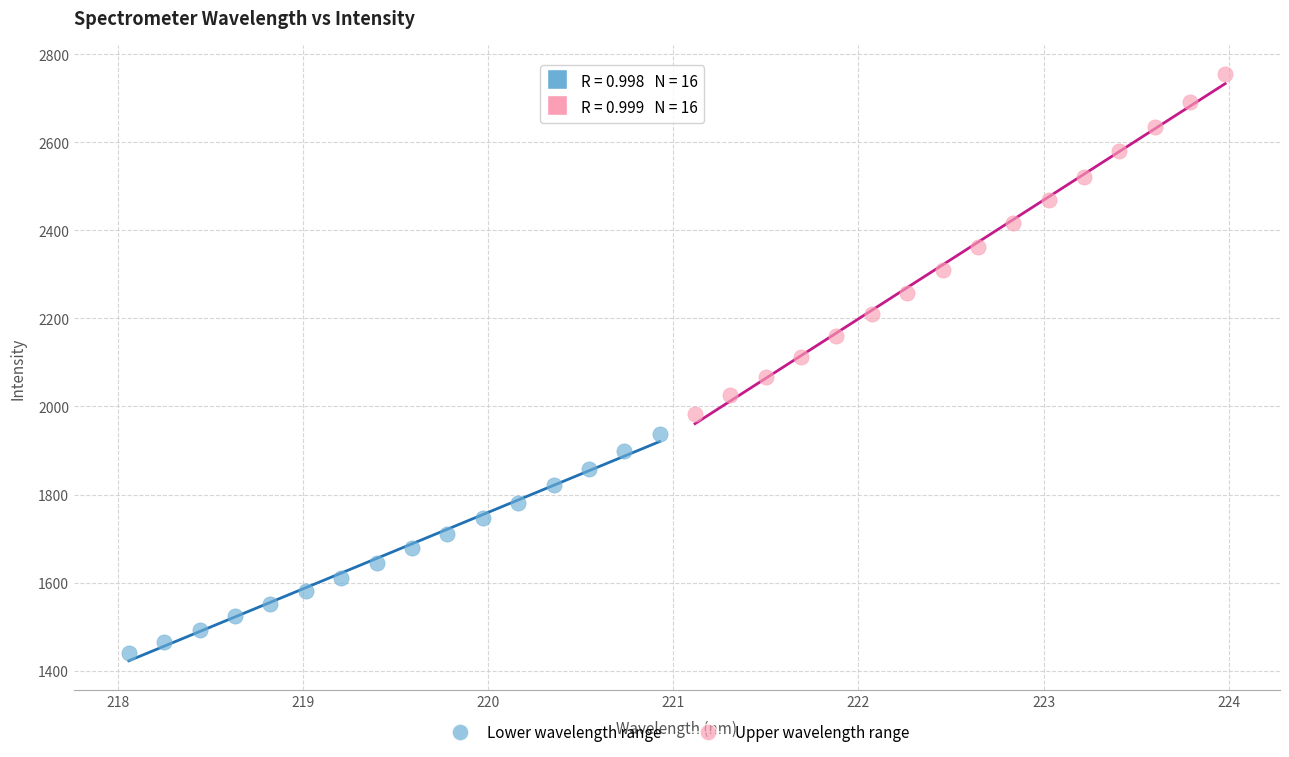

Which series has the largest Y range (max minus min)?

Upper wavelength range